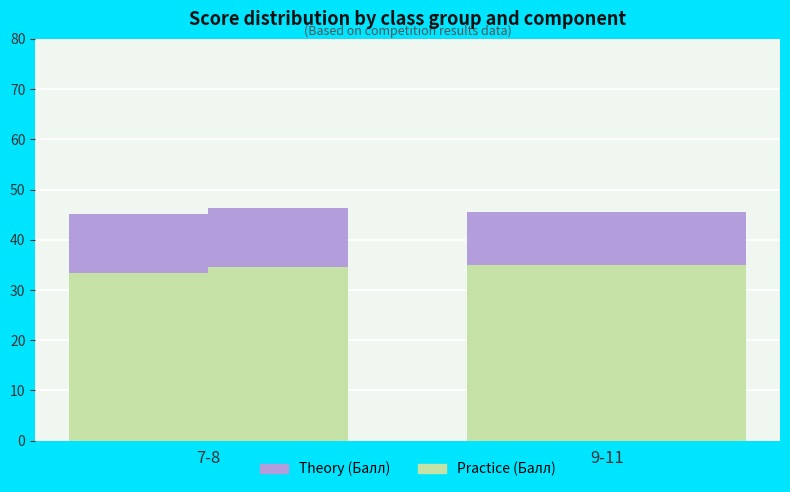

What is the greatest value displayed?

35.0